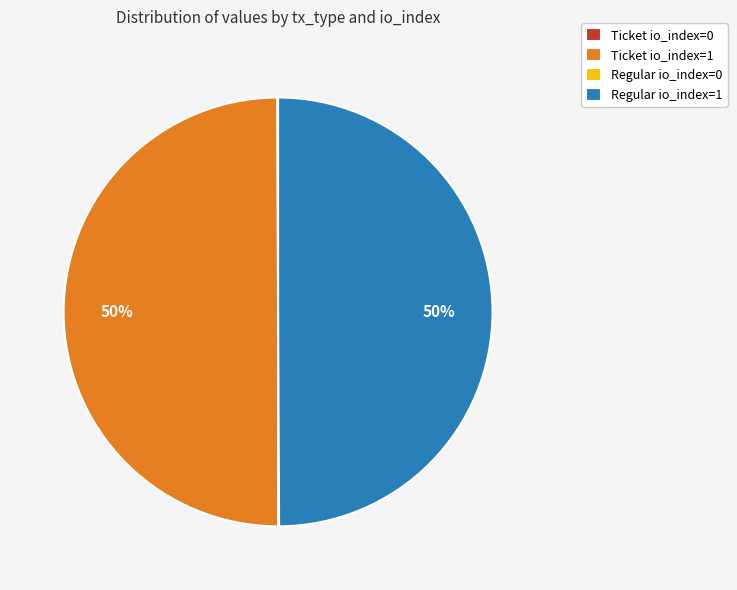

To the nearest percent, what is the difference between the largest and smallest slice percentages?

50%